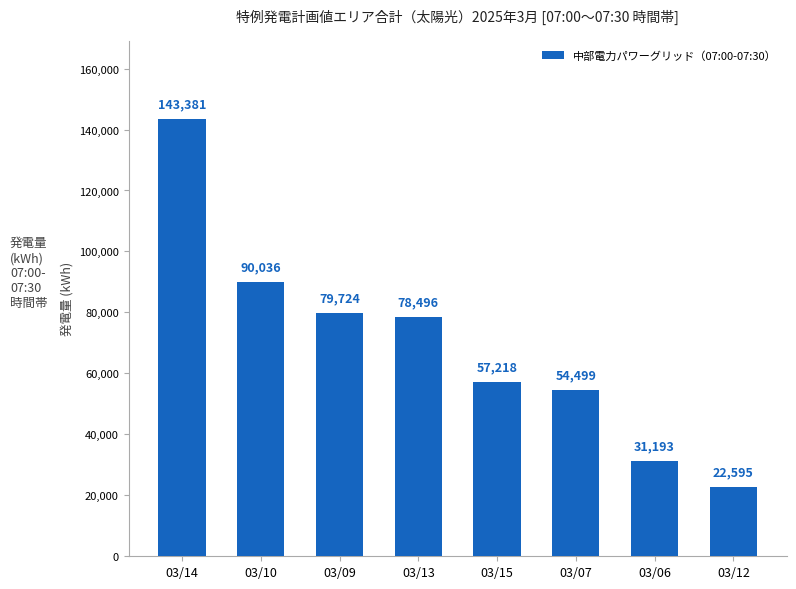

What is the minimum value shown in the chart?

22595